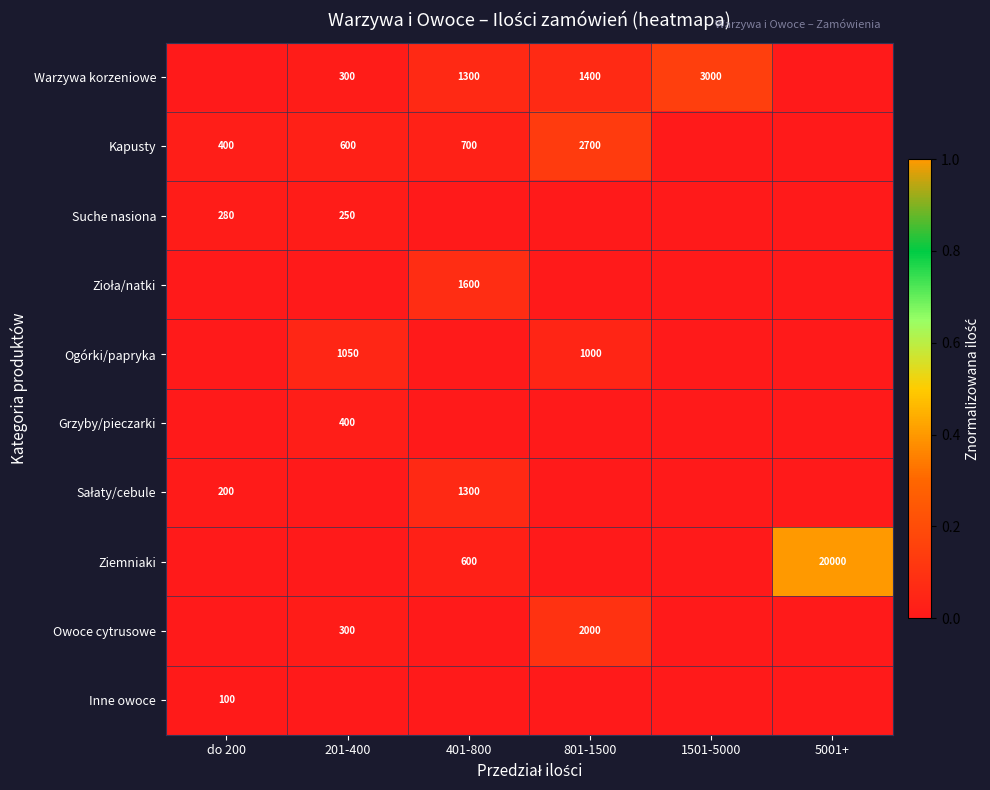

At which category is the sum across all series the highest?

5001+